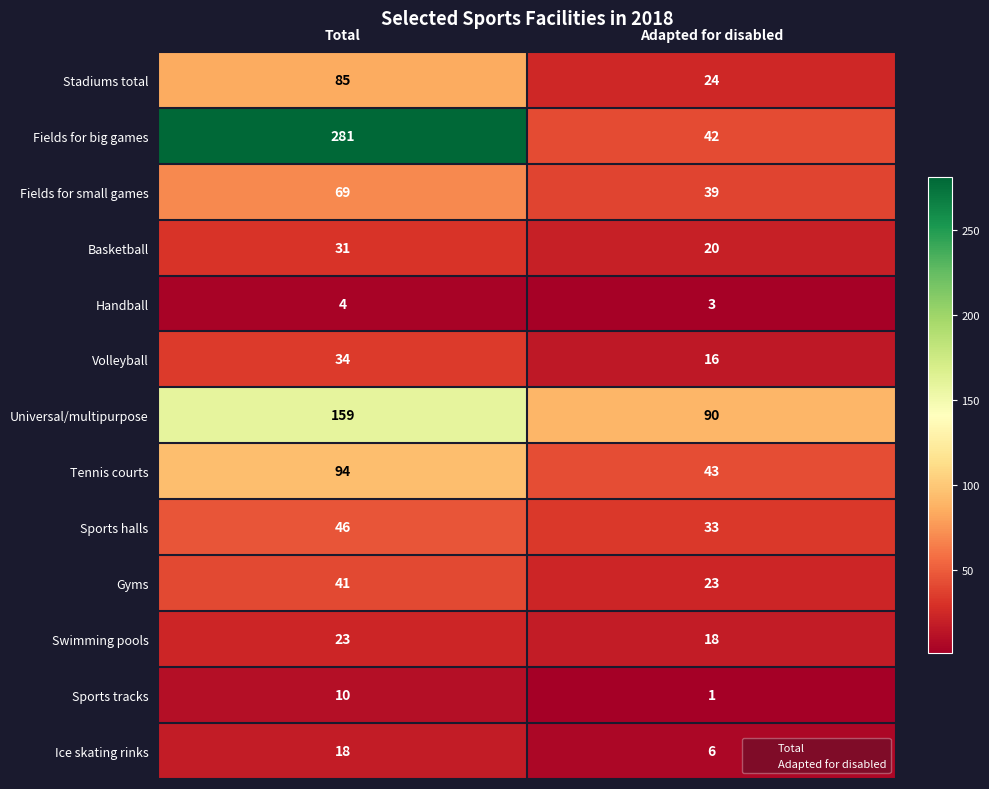

True or false: Universal/multipurpose has a value of 159 at Total.

True